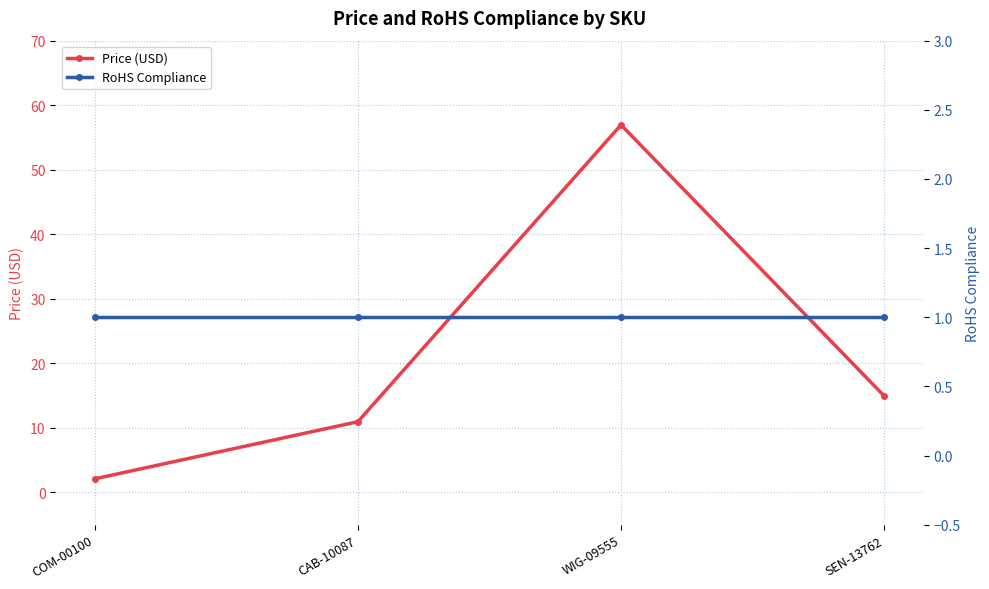

Reading left to right, what are all the values shown in this chart?

Price (USD): COM-00100=2.1	CAB-10087=10.9	WIG-09555=57.0	SEN-13762=14.9
RoHS Compliance: COM-00100=1.0	CAB-10087=1.0	WIG-09555=1.0	SEN-13762=1.0